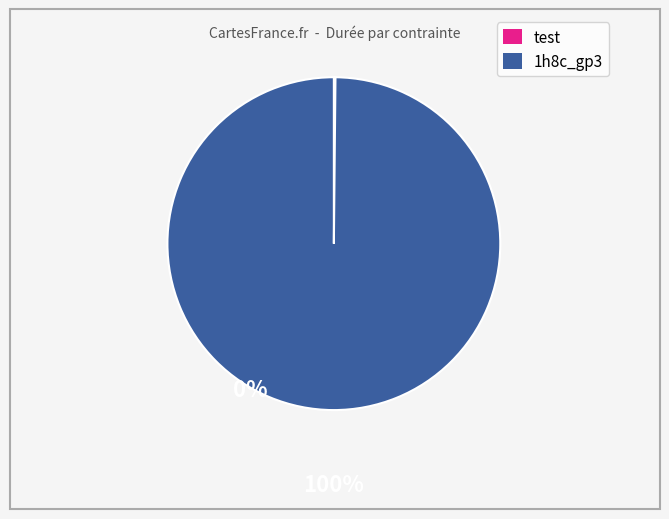

Is there any slice that represents more than half of the pie?

Yes